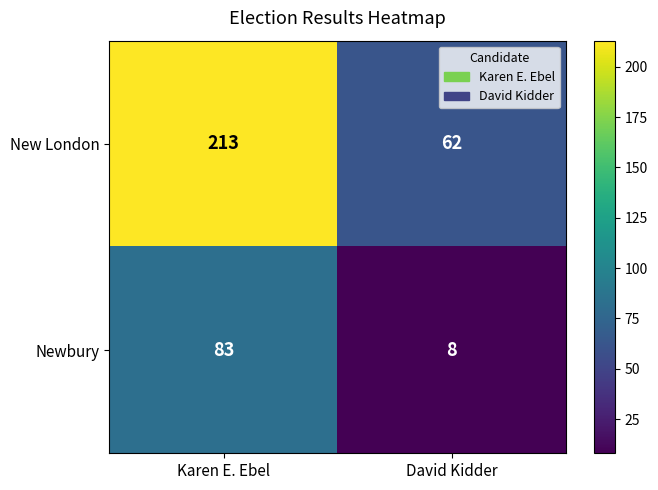

Which series has the largest total across all categories?

New London